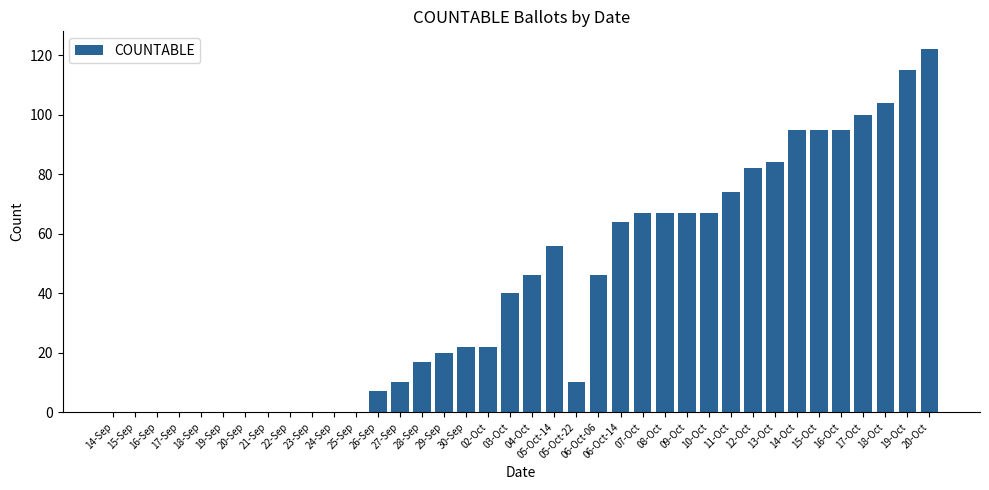

The value at 26-Sep is 11. True or false?

False